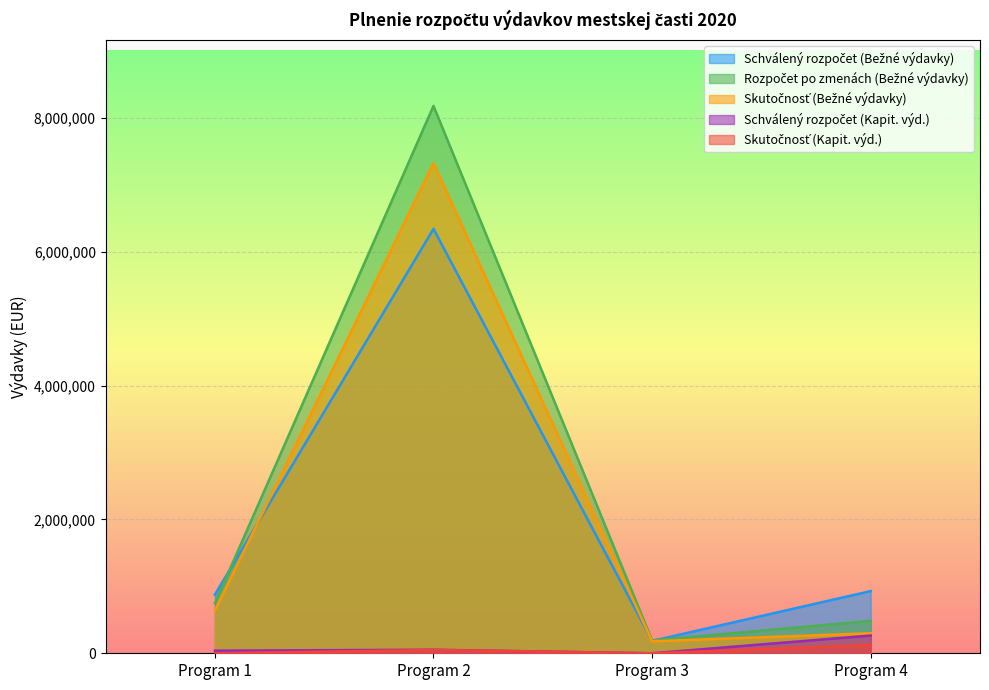

True or false: Rozpočet po zmenách (Bežné výdavky) and Skutočnosť (Bežné výdavky) cross at least once.

False